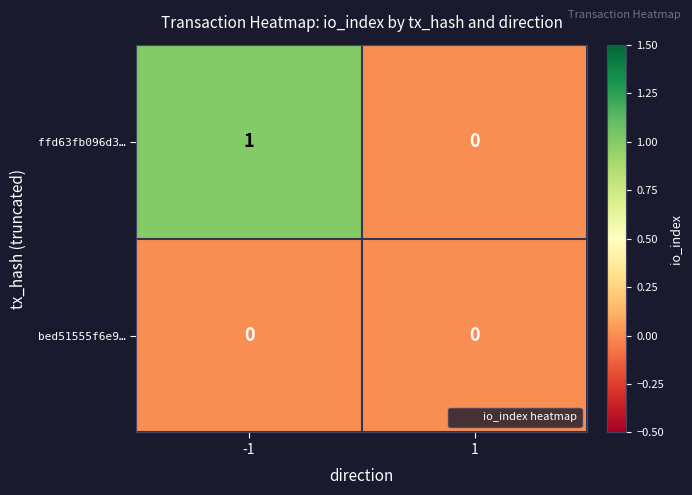

True or false: bed51555f6e9… has a value of 0 at 1.

True